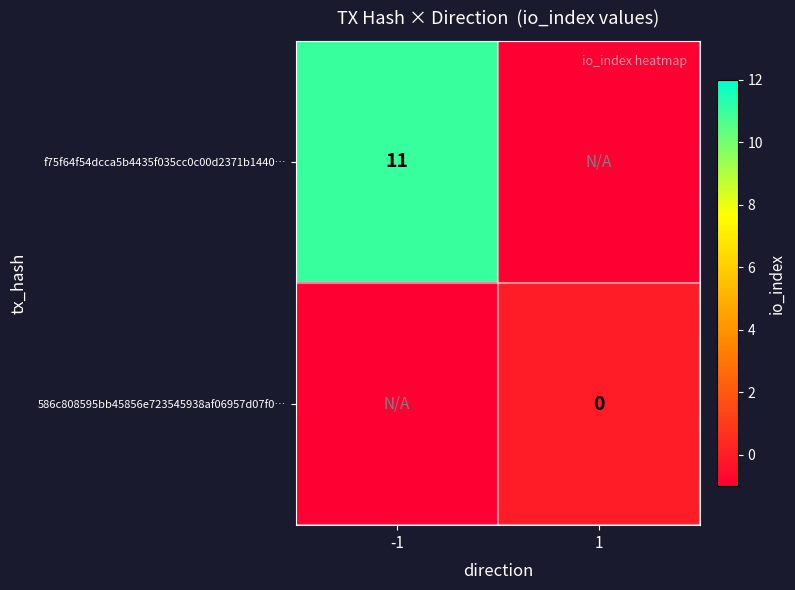

True or false: f75f64f54dcca5b4435f035cc0c00d2371b1440… has a value of 11 at -1.

True